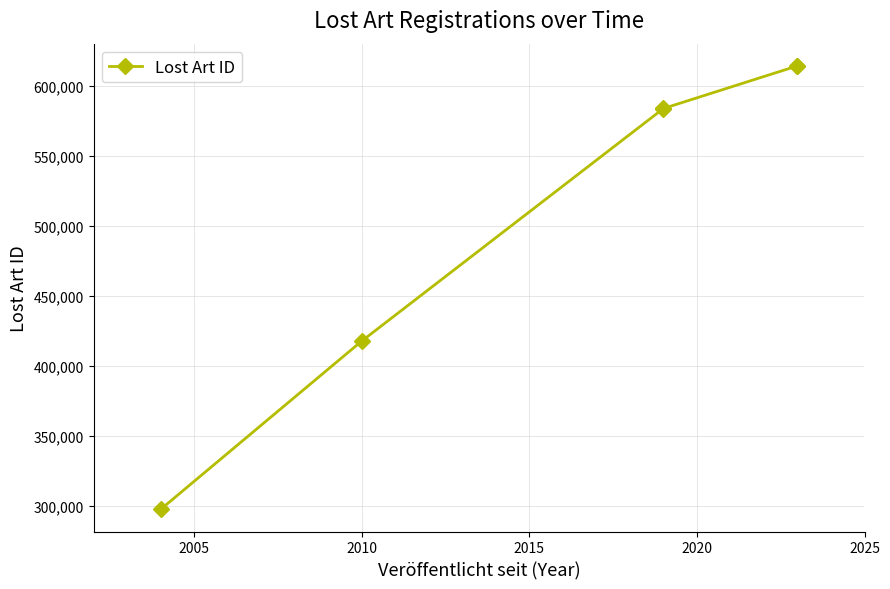

What is the maximum value shown in the chart?

614150